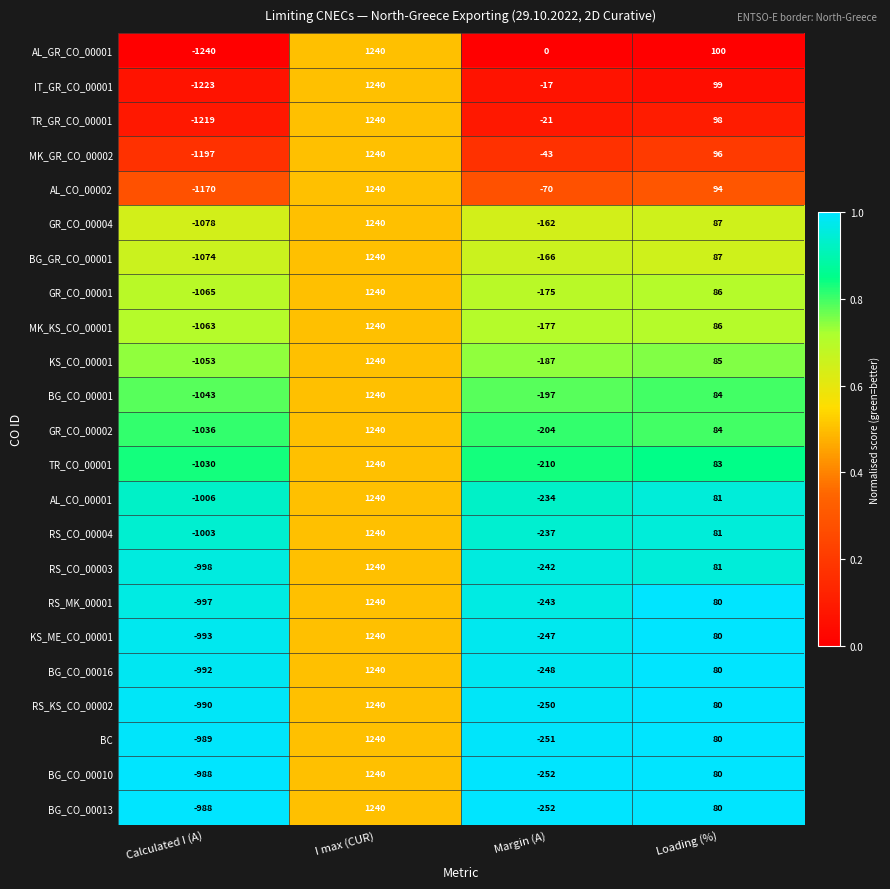

True or false: BG_CO_00001 has a value of 1240 at I max (CUR).

True